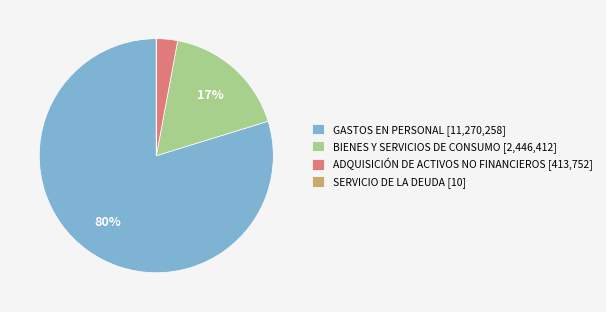

To the nearest percent, what is the difference between the largest and smallest slice percentages?

80%